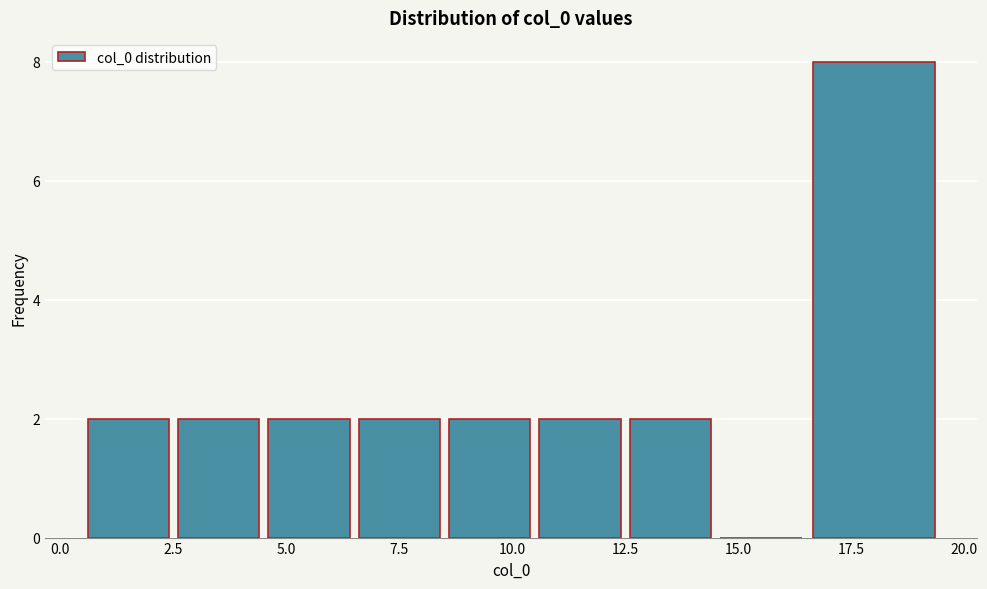

What is the height of the bar covering 8.5 to 10.5 on the x-axis? The values are not printed on the chart, so give them approximately, as read against the axis.

2